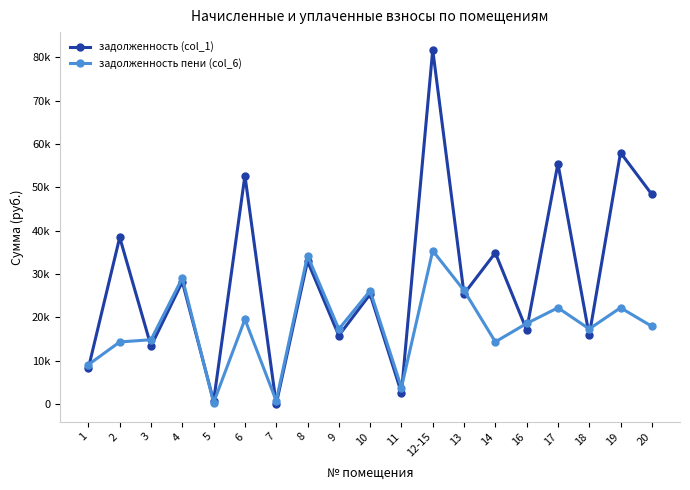

Is the value of задолженность (col_1) at 20 greater than the value of задолженность пени (col_6) at 2?

Yes